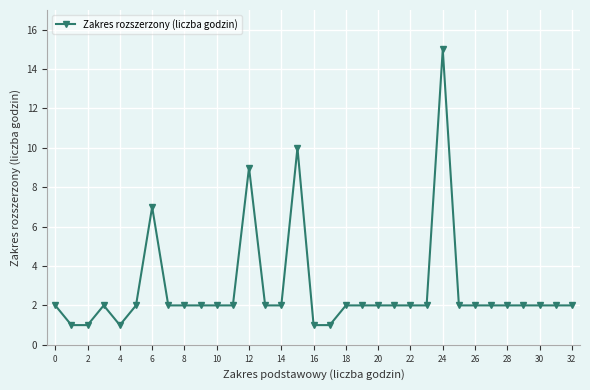

What is the difference between the maximum and minimum values?

14